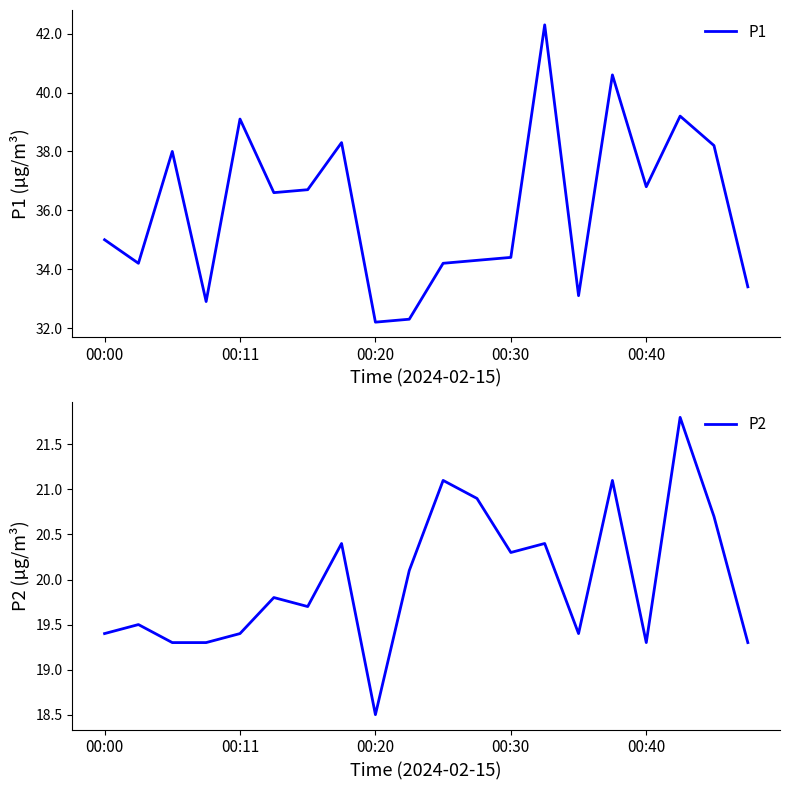

How many values in the P2 series are below 19?

1